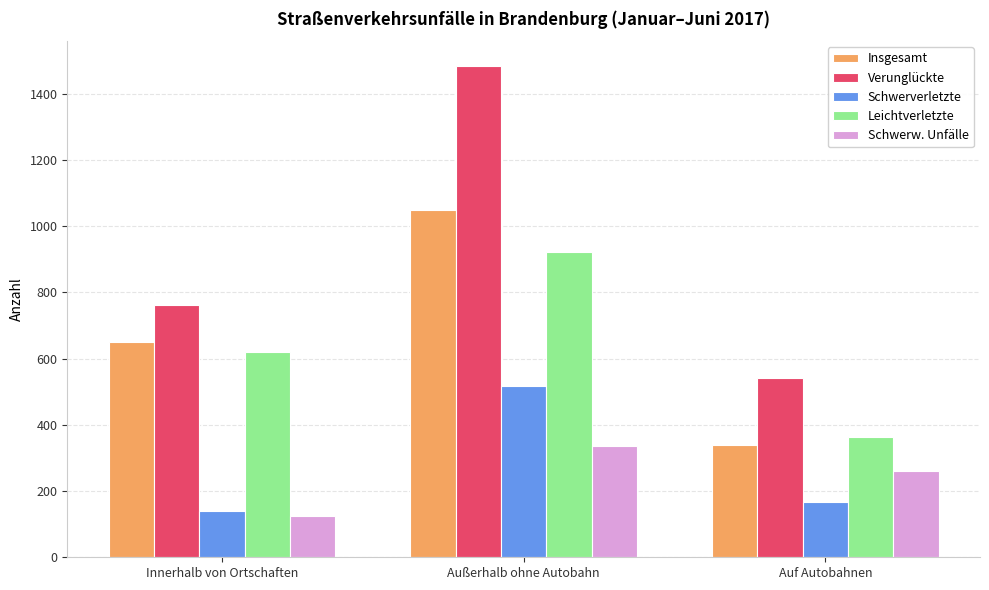

What is the label of the 3rd bar from the right?

Innerhalb von Ortschaften